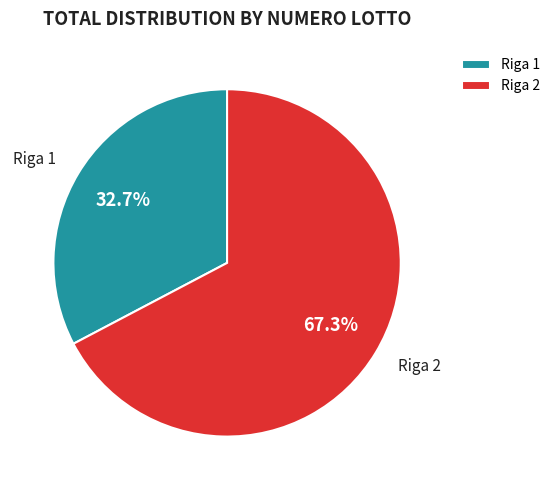

To the nearest percent, what is the combined percentage of Riga 1 and Riga 2?

100%